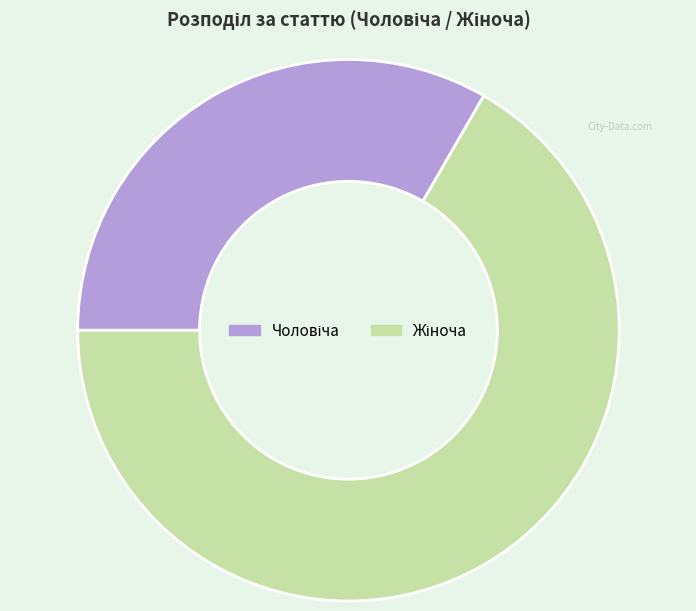

Does any single category account for the majority?

Yes